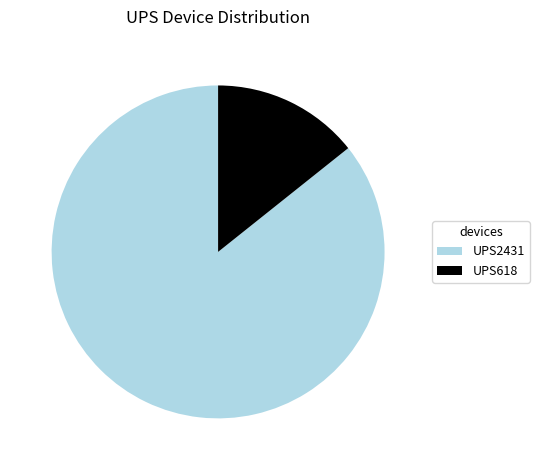

Which slice is the smallest?

UPS618